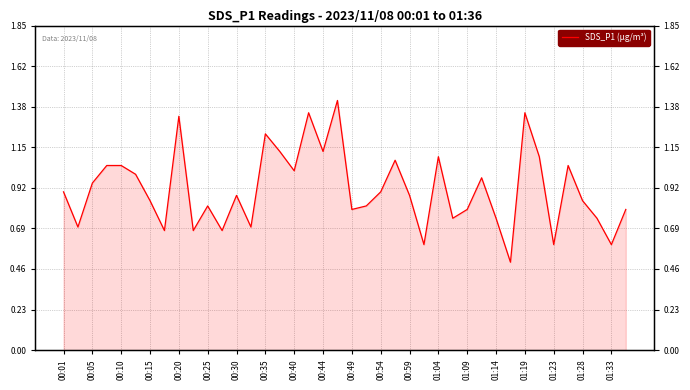

Reading left to right, transcribe all the data shown in this chart.

0.9	0.7	0.9	1.1	1.1	1.0	0.8	0.7	1.3	0.7	0.8	0.7	0.9	0.7	1.2	1.1	1.0	1.4	1.1	1.4	0.8	0.8	0.9	1.1	0.9	0.6	1.1	0.8	0.8	1.0	0.8	0.5	1.4	1.1	0.6	1.1	0.8	0.8	0.6	0.8